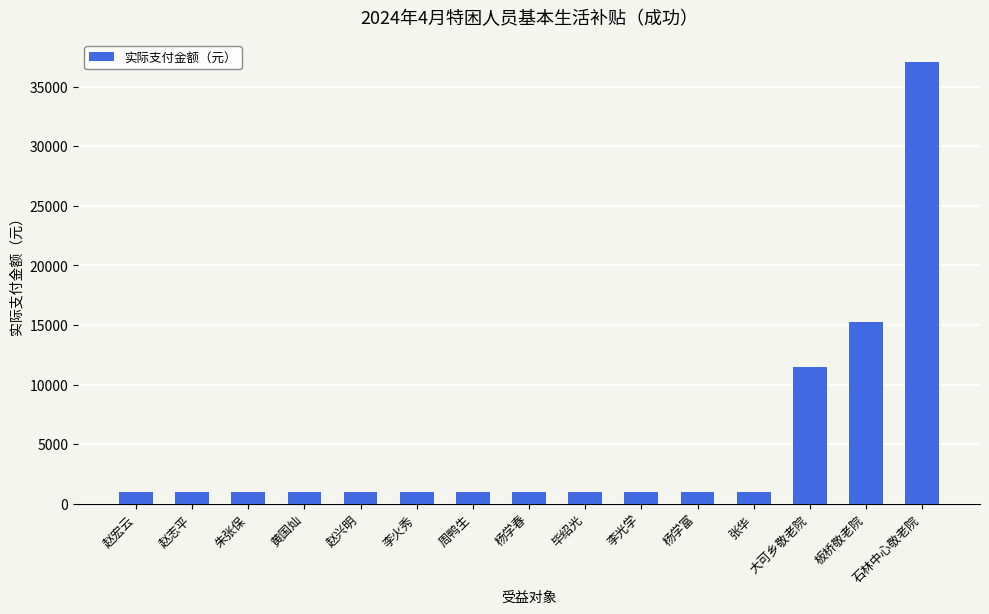

Read the value at 毕绍光.

947